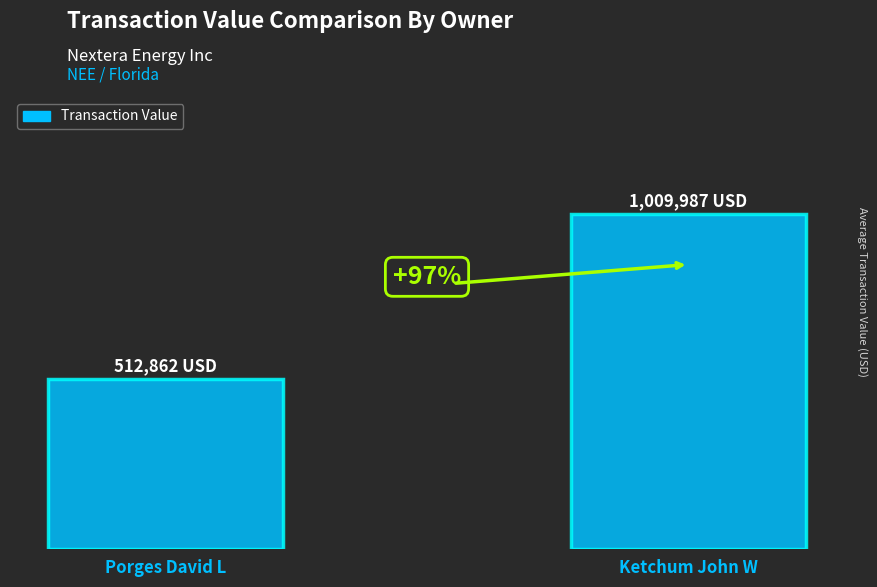

Are the bars horizontal?

No